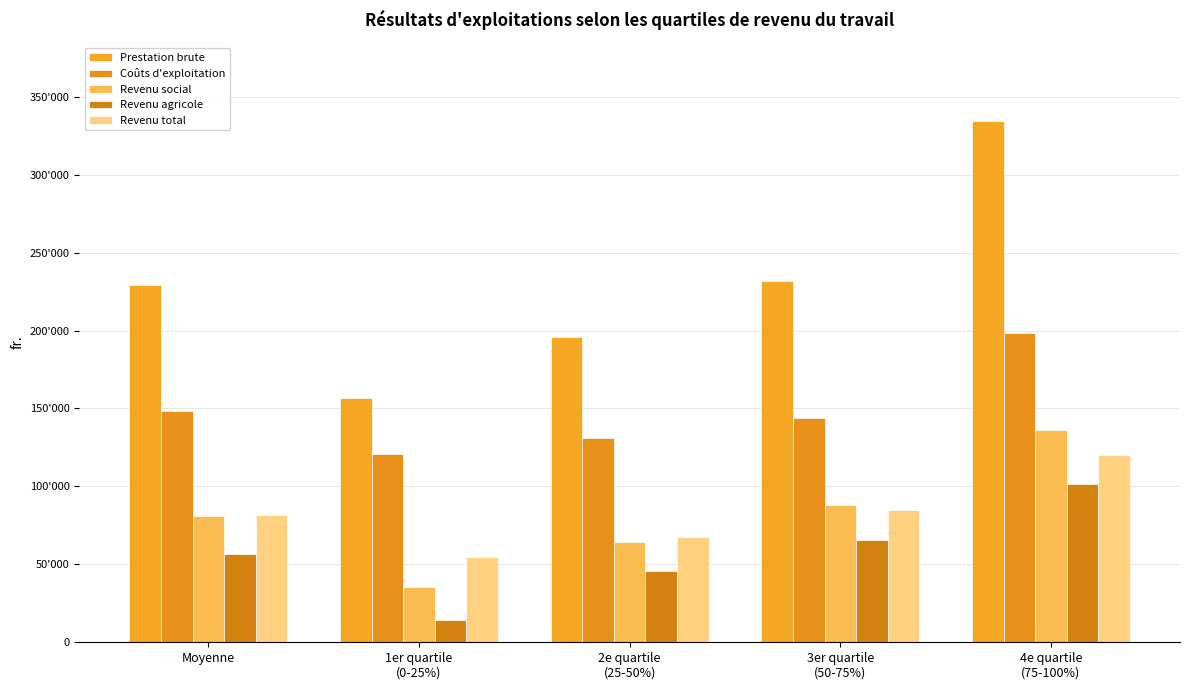

Rank the series by their maximum value, from highest to lowest.

Prestation brute, Coûts d'exploitation, Revenu social, Revenu total, Revenu agricole